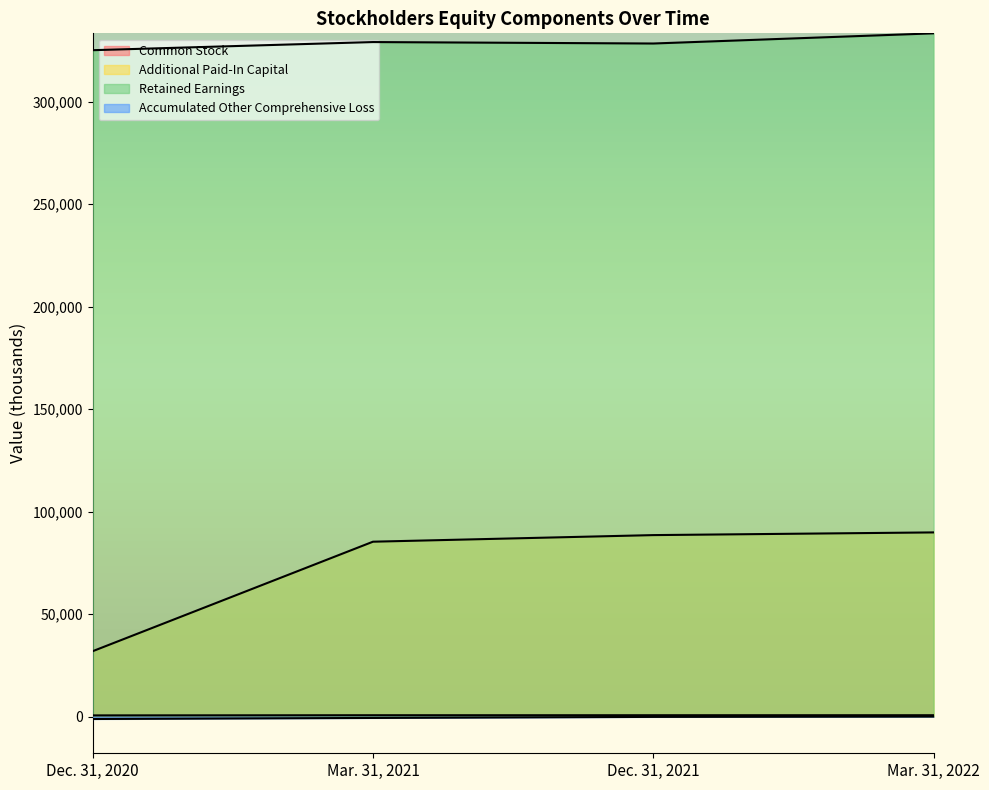

The Retained Earnings series shows 188688 at Mar. 31, 2021. True or false?

False